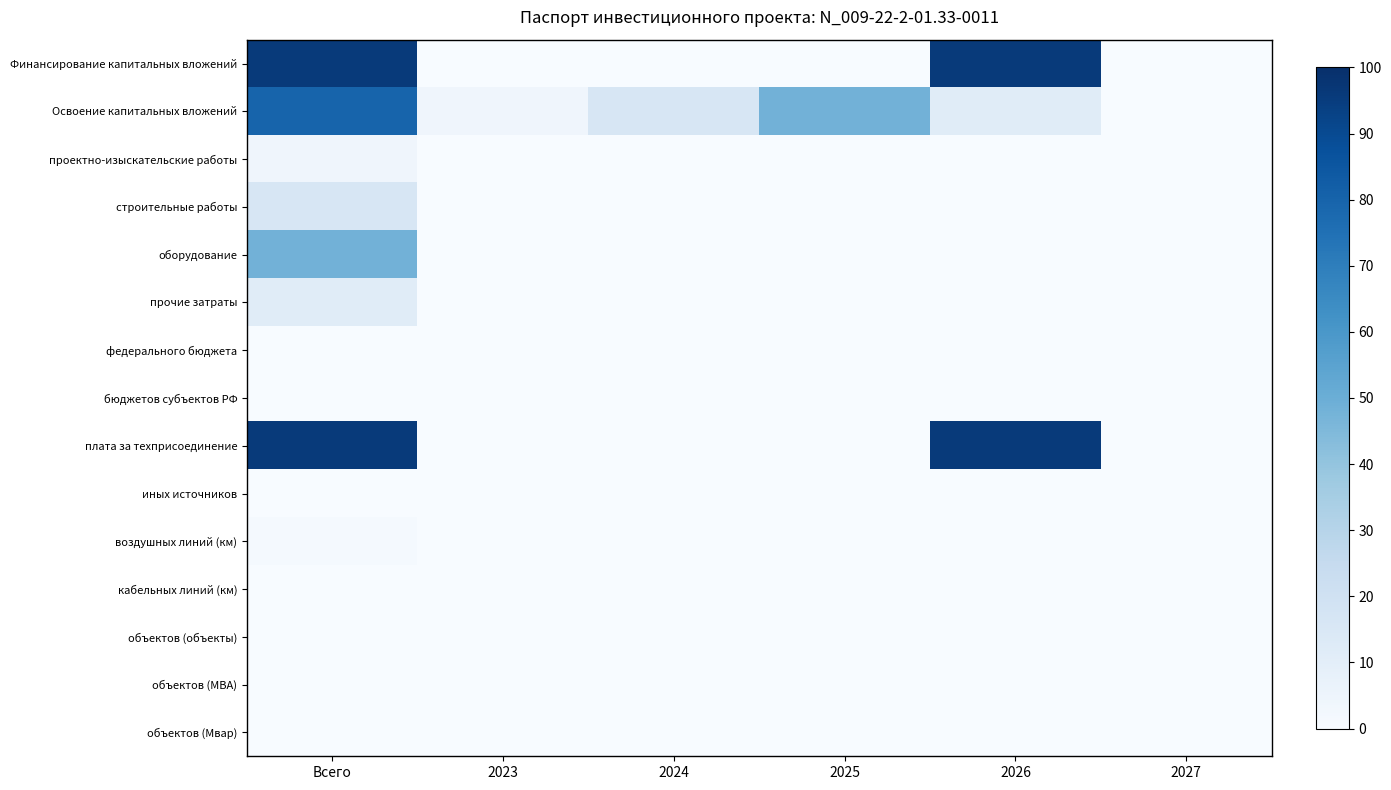

Reading left to right, transcribe all the data shown in this chart.

Финансирование капитальных вложений: Всего=95.9	2023=0.0	2024=0.0	2025=0.0	2026=95.9	2027=0.0
Освоение капитальных вложений: Всего=80.0	2023=4.1	2024=16.3	2025=48.2	2026=11.4	2027=0.0
проектно-изыскательские работы: Всего=4.1	2023=0.0	2024=0.0	2025=0.0	2026=0.0	2027=0.0
строительные работы: Всего=16.3	2023=0.0	2024=0.0	2025=0.0	2026=0.0	2027=0.0
оборудование: Всего=48.2	2023=0.0	2024=0.0	2025=0.0	2026=0.0	2027=0.0
прочие затраты: Всего=11.4	2023=0.0	2024=0.0	2025=0.0	2026=0.0	2027=0.0
федерального бюджета: Всего=0.0	2023=0.0	2024=0.0	2025=0.0	2026=0.0	2027=0.0
бюджетов субъектов РФ: Всего=0.0	2023=0.0	2024=0.0	2025=0.0	2026=0.0	2027=0.0
плата за техприсоединение: Всего=95.9	2023=0.0	2024=0.0	2025=0.0	2026=95.9	2027=0.0
иных источников: Всего=0.0	2023=0.0	2024=0.0	2025=0.0	2026=0.0	2027=0.0
воздушных линий (км): Всего=1.4	2023=0.0	2024=0.0	2025=0.0	2026=0.0	2027=0.0
кабельных линий (км): Всего=0.0	2023=0.0	2024=0.0	2025=0.0	2026=0.0	2027=0.0
объектов (объекты): Всего=0.0	2023=0.0	2024=0.0	2025=0.0	2026=0.0	2027=0.0
объектов (МВА): Всего=0.0	2023=0.0	2024=0.0	2025=0.0	2026=0.0	2027=0.0
объектов (Мвар): Всего=0.0	2023=0.0	2024=0.0	2025=0.0	2026=0.0	2027=0.0